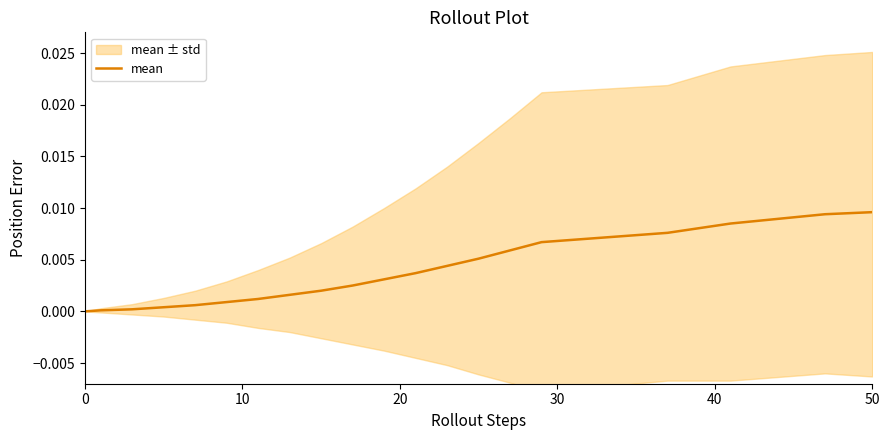

Is this an area chart (filled region under the line)?

No